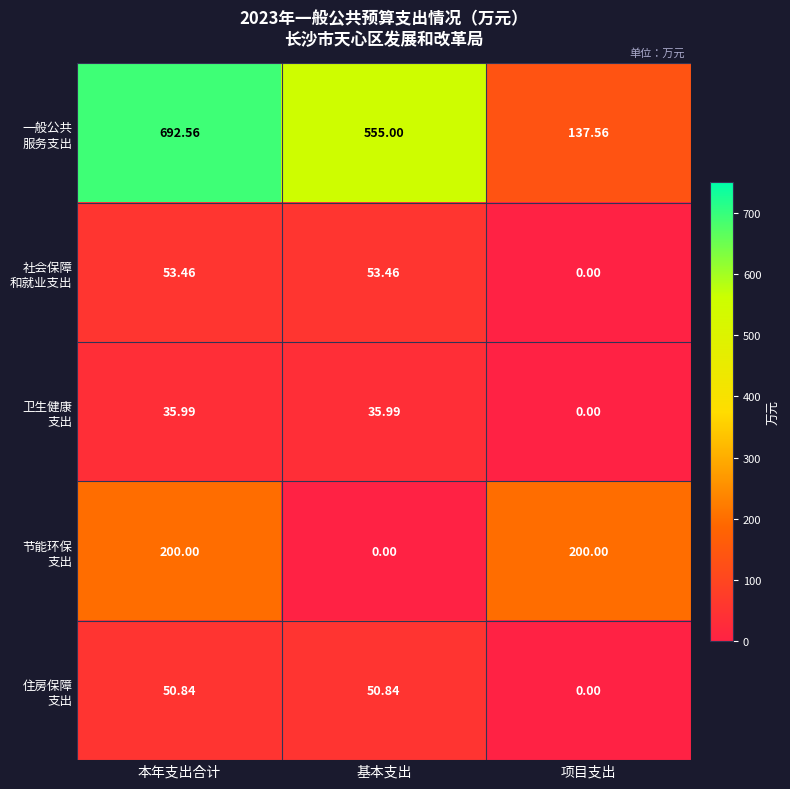

At which category is the sum across all series the highest?

本年支出合计